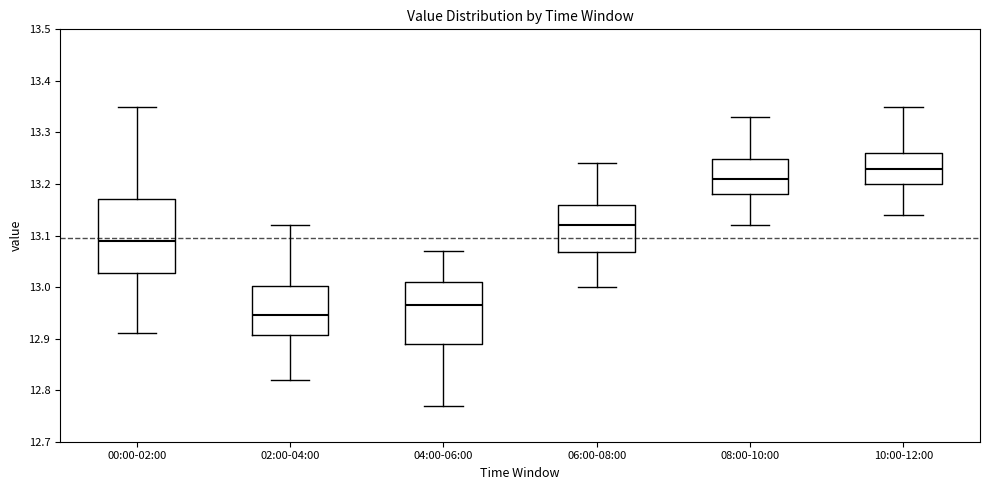

Which box has the lowest median line?

02:00-04:00